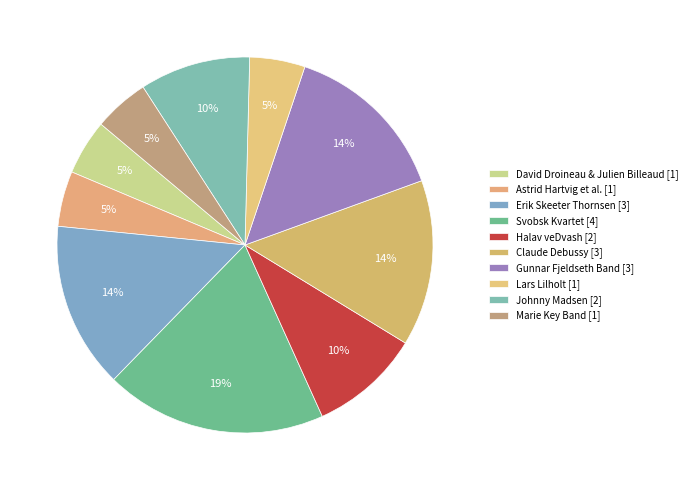

How many segments does this pie chart have?

10